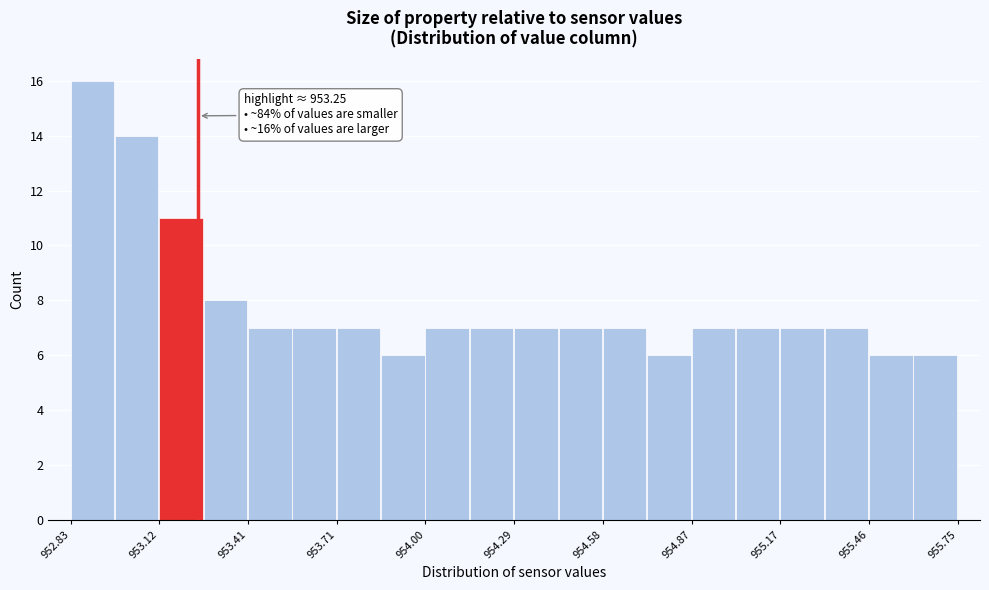

Around what value on the x-axis is the tallest bar? Give the approximate position of its centre, as read against the axis.

952.90